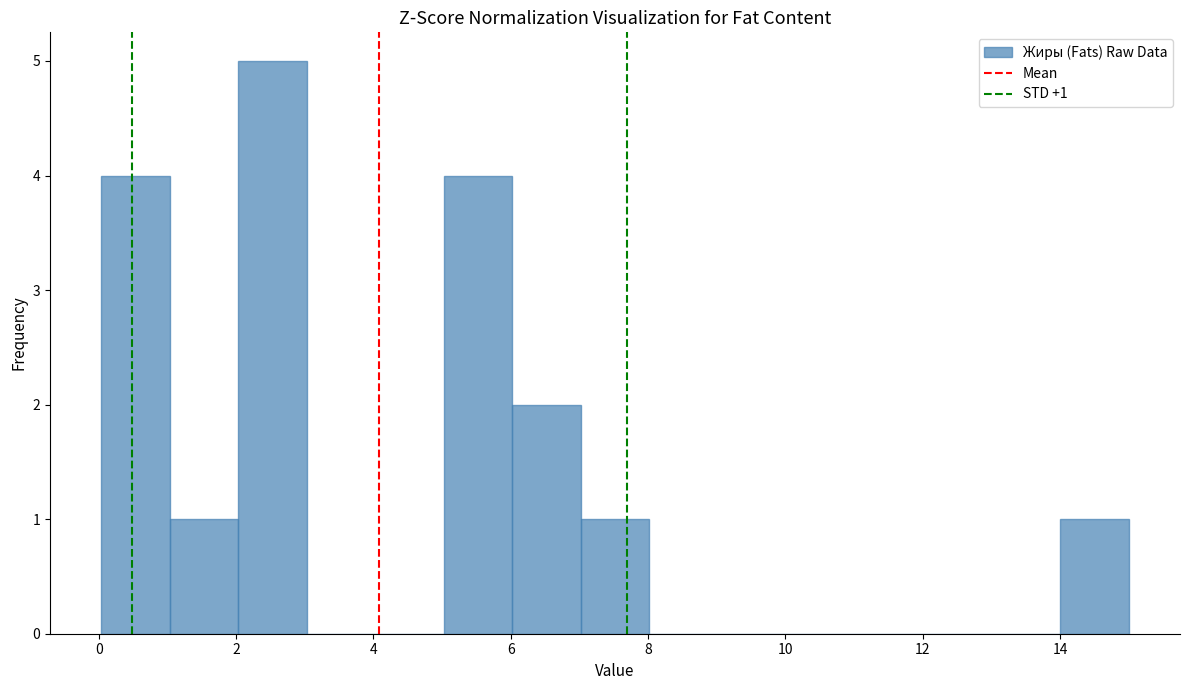

Which range on the x-axis has the tallest bar?

2 to 3